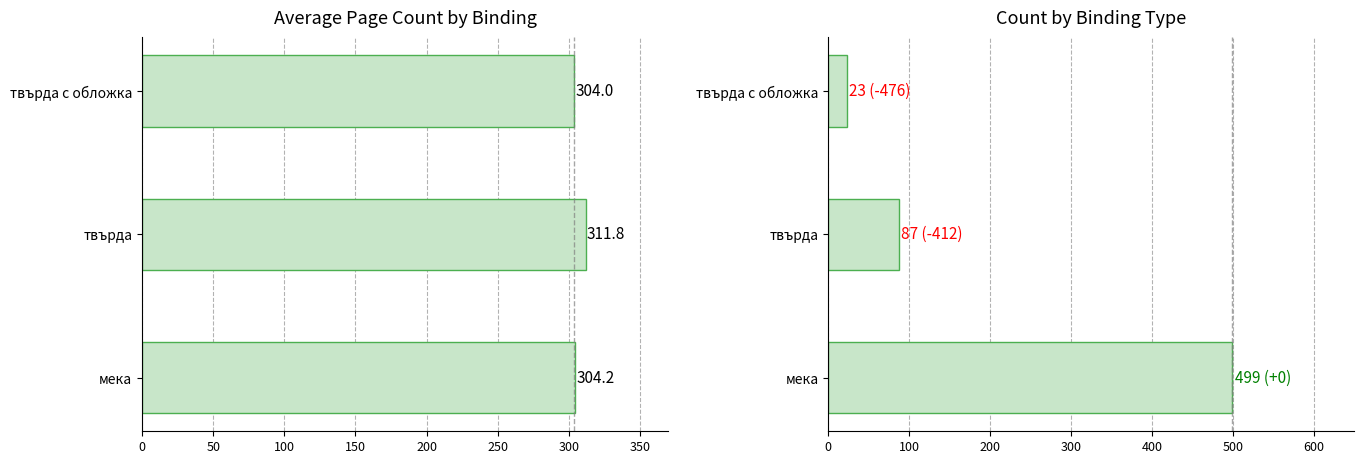

Rank the series by their average value, from highest to lowest.

avg_pages, count